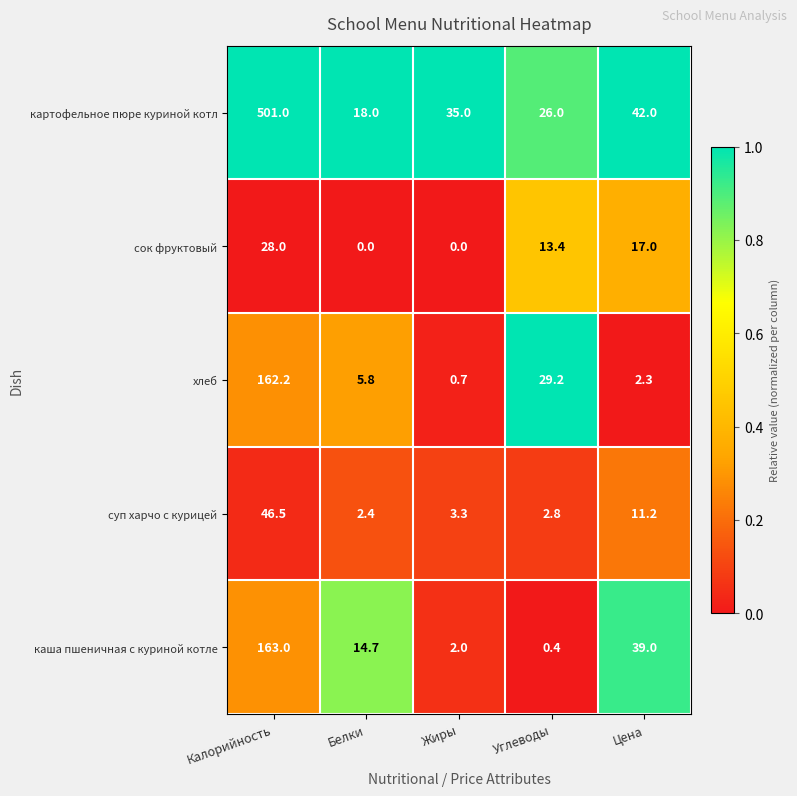

What is the difference between the maximum and minimum values in the сок фруктовый series?

28.0